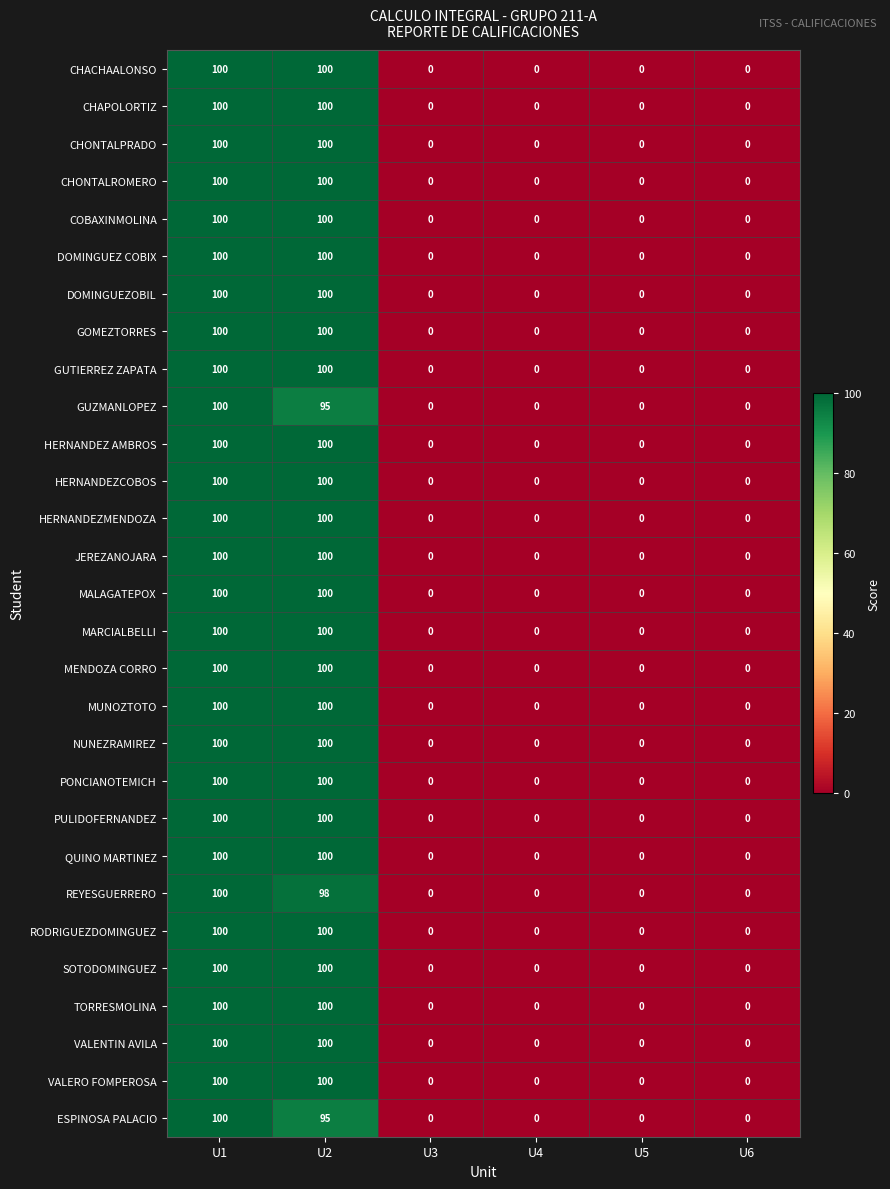

What is the approximate value of REYESGUERRERO at U2, to the nearest 50?

100